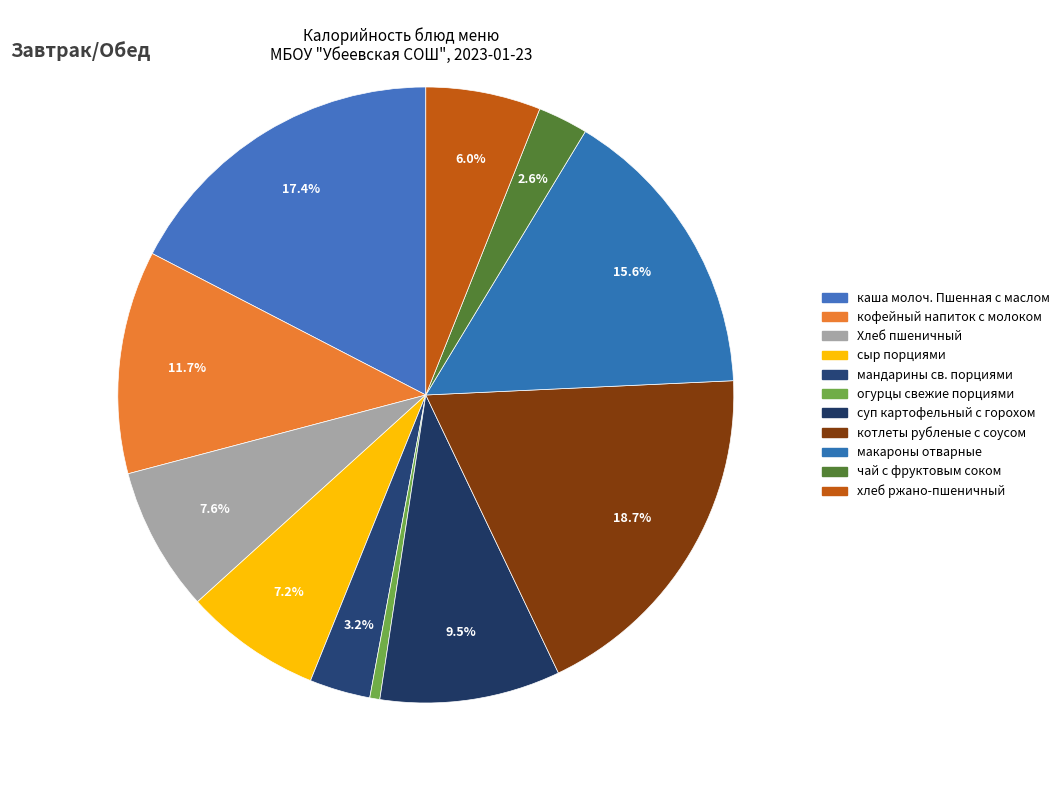

Which category has the biggest portion of the pie?

котлеты рубленые с соусом